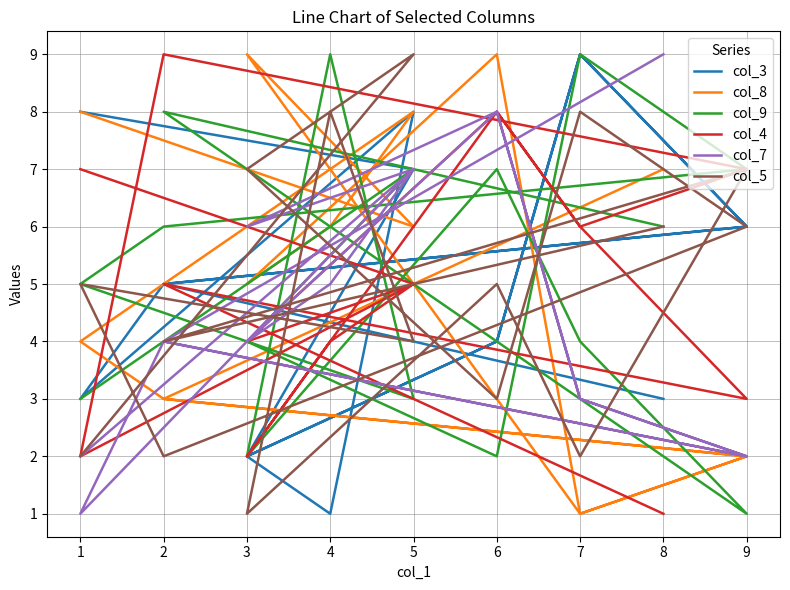

At 3, list the series in order from largest to smallest.

col_8, col_5, col_7, col_9, col_4, col_3